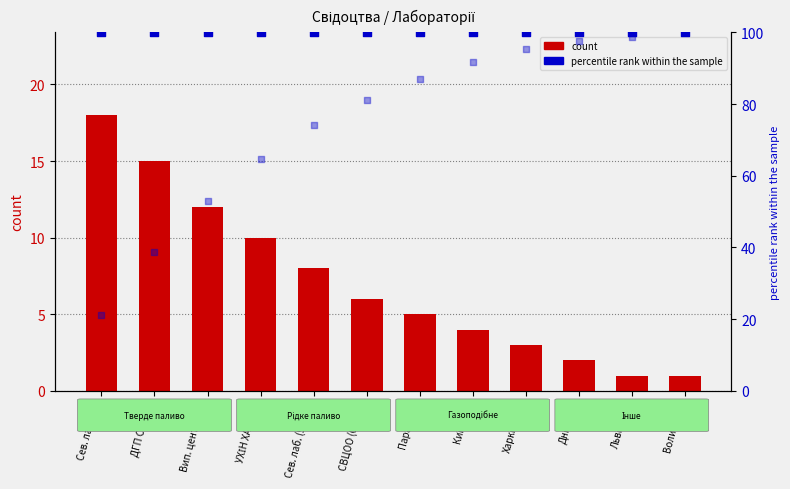

At how many categories does at least one series exceed 17?

12